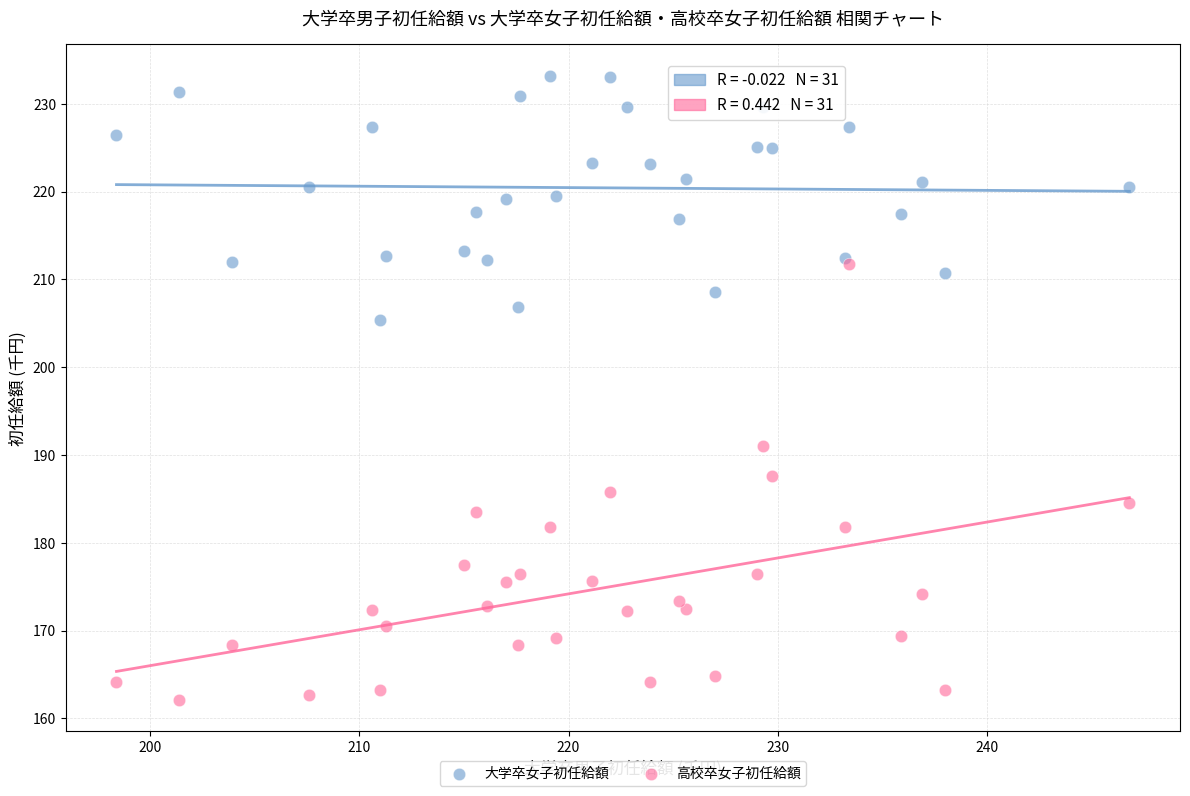

Which series has the largest Y range (max minus min)?

高校卒女子初任給額